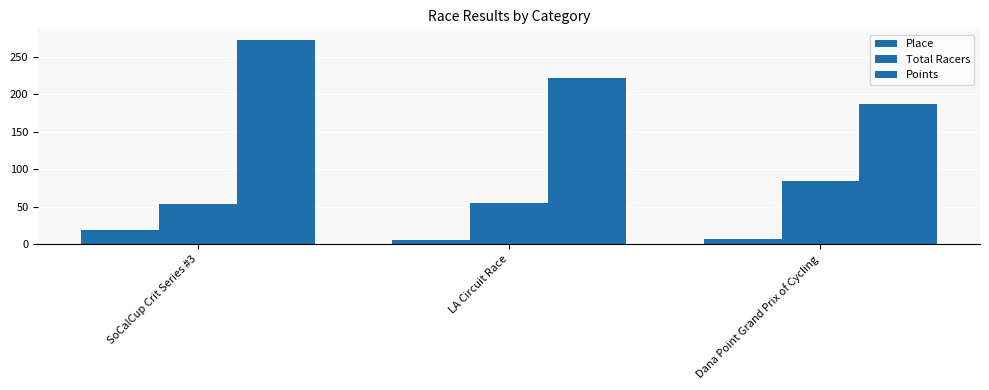

Is it true that Place equals 4.9 at SoCalCup Crit Series #3?

False